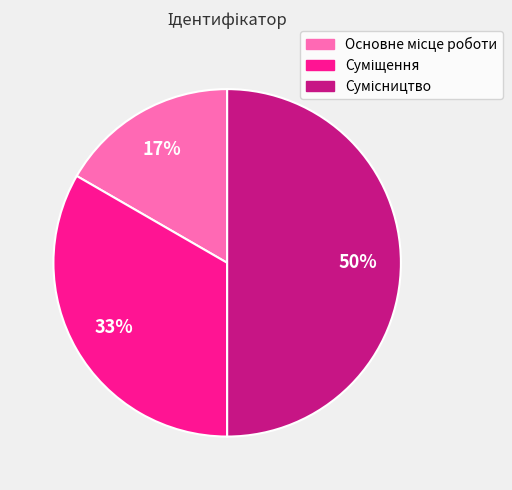

To the nearest percent, what is the difference between the largest and smallest slice percentages?

33%